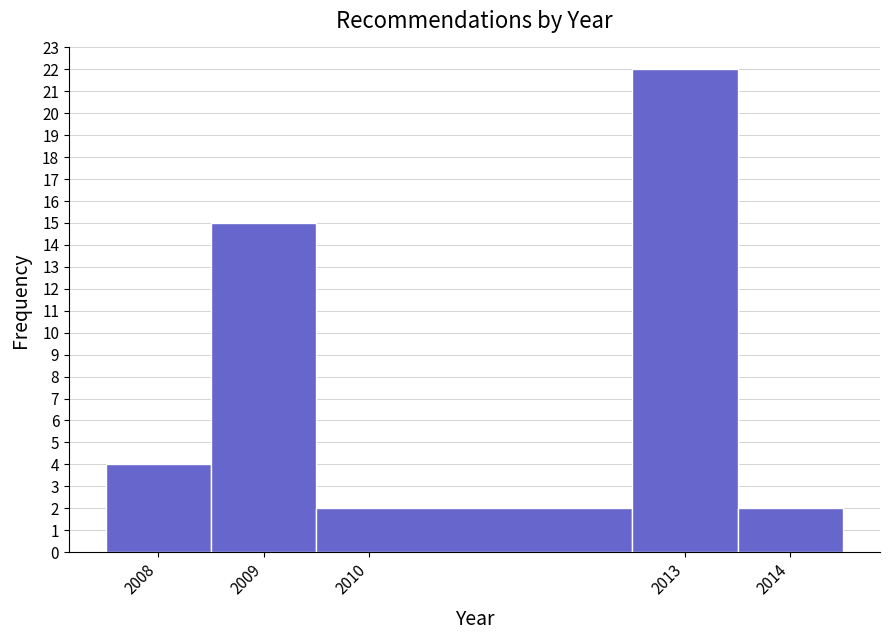

Reading left to right, transcribe this chart: for each bar, give the range it covers on the x-axis and its height. The values are not printed on the chart, so give them approximately, as read against the axis.

2007.5 to 2008.5: 4
2008.5 to 2009.5: 15
2009.5 to 2012.5: 2
2012.5 to 2013.5: 22
2013.5 to 2014.5: 2